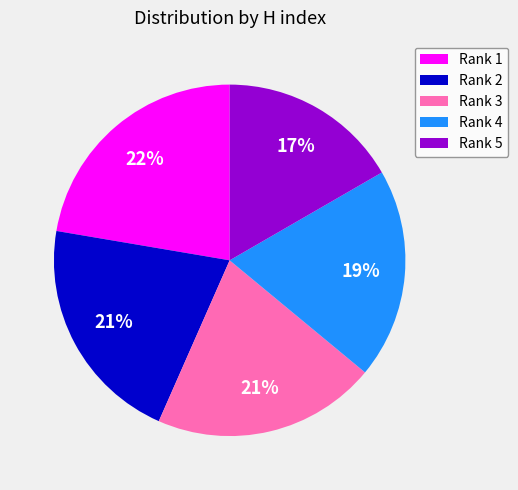

Do Rank 3 and Rank 4 together represent more than half of the pie?

No